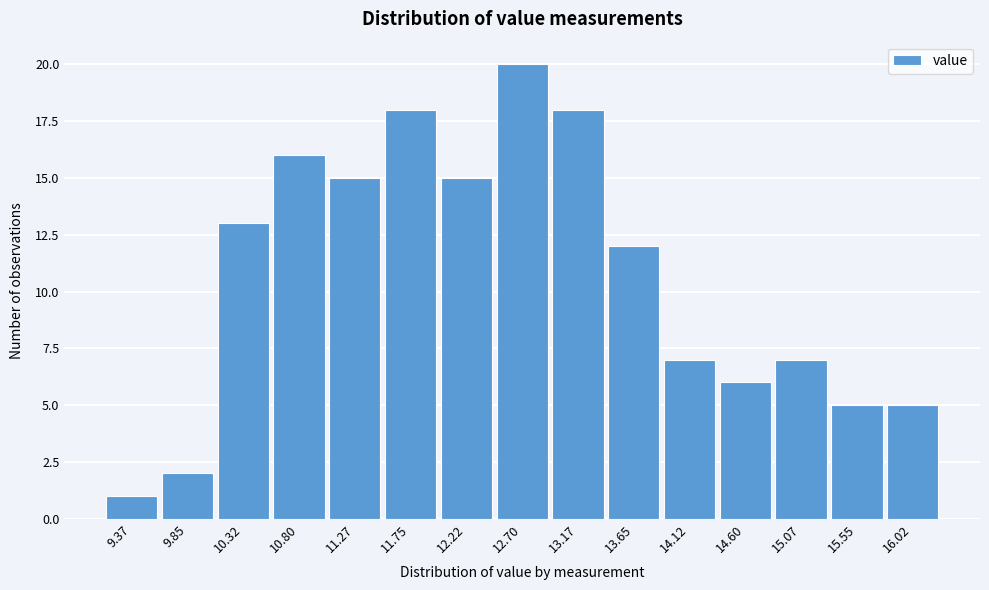

Reading left to right, what are all the values shown in this chart?

9.37=1	9.85=2	10.32=13	10.80=16	11.27=15	11.75=18	12.22=15	12.70=20	13.17=18	13.65=12	14.12=7	14.60=6	15.07=7	15.55=5	16.02=5